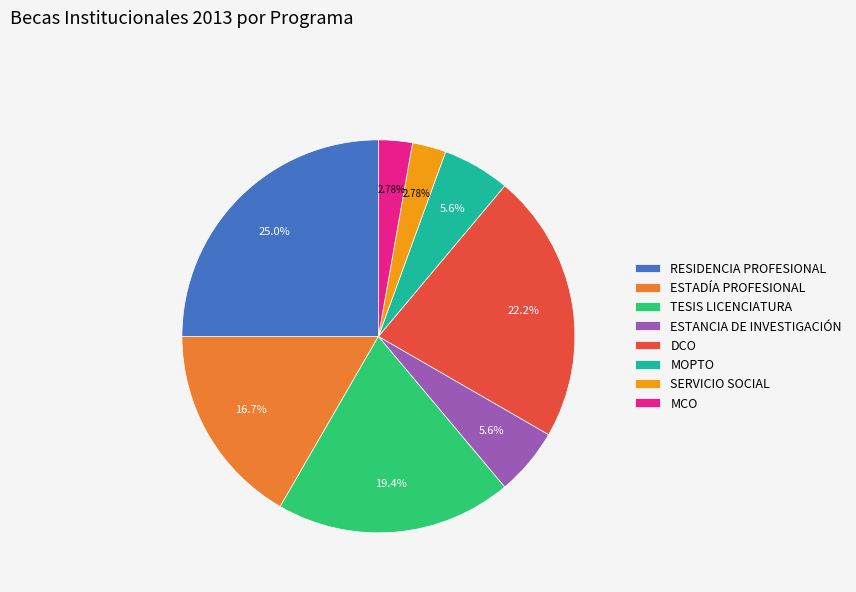

Count the number of slices in the pie.

8